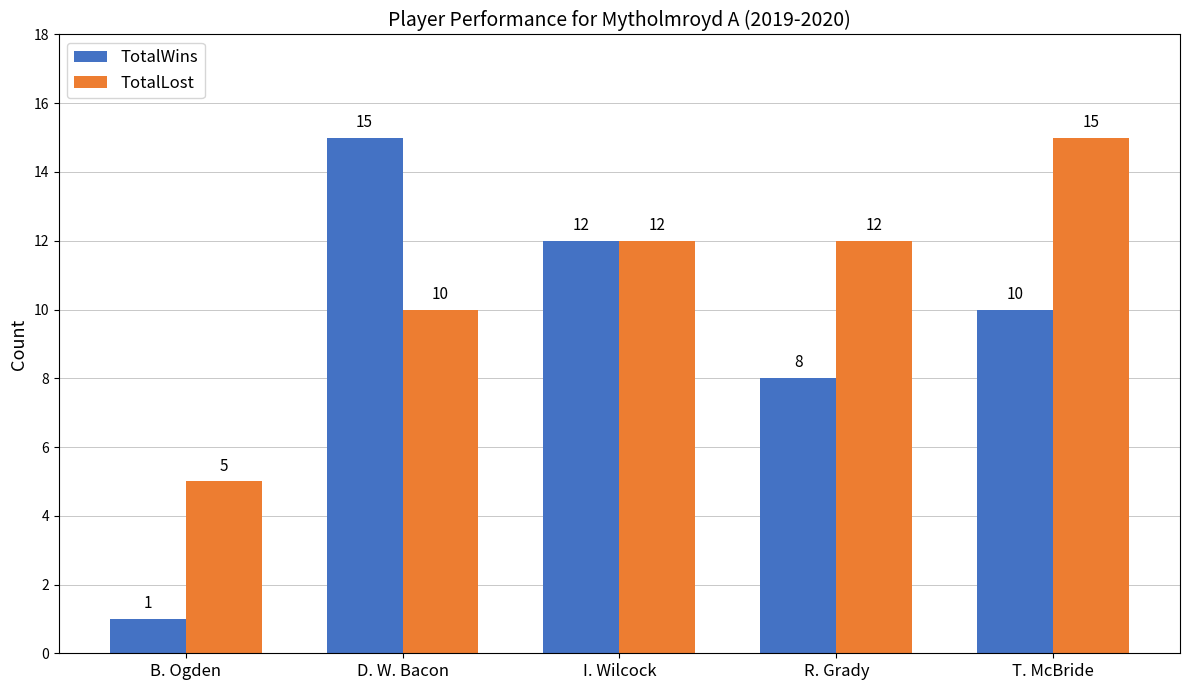

Read the TotalLost value at R. Grady.

12